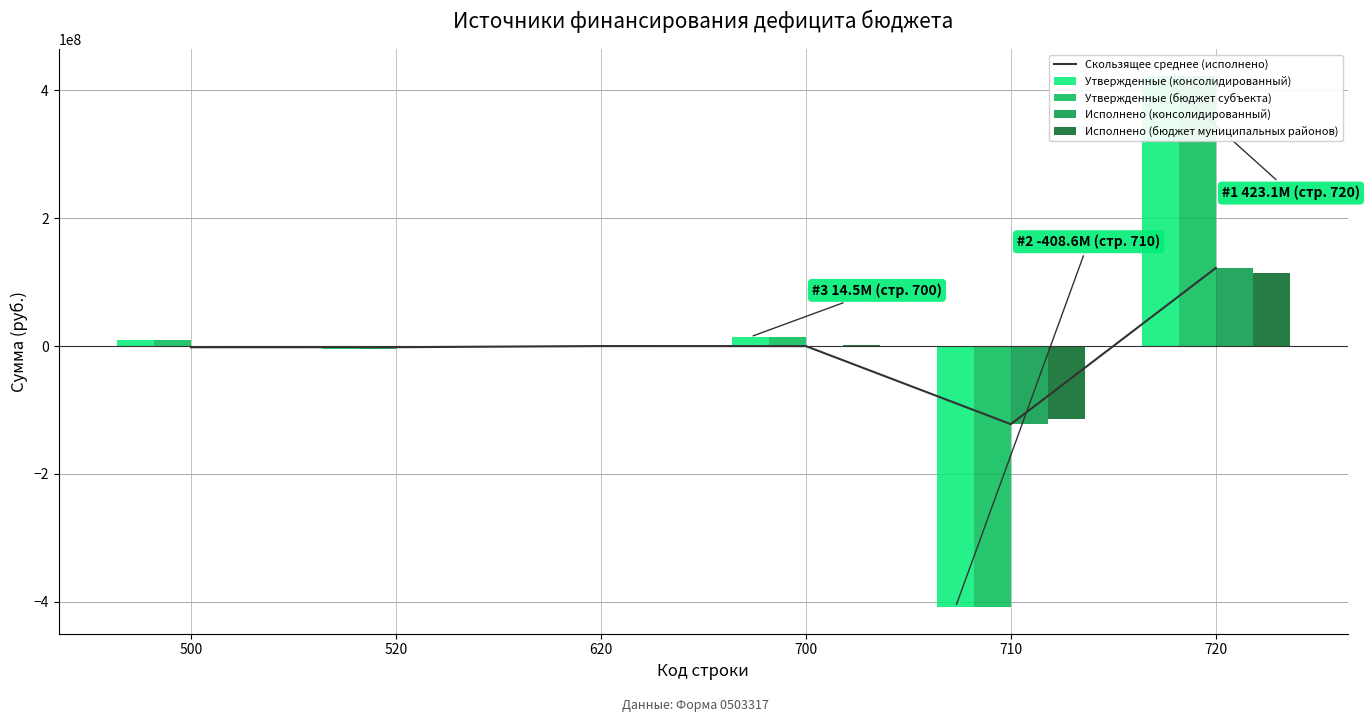

What are all the series names shown in the legend?

Скользящее среднее (исполнено), Утвержденные (консолидированный), Утвержденные (бюджет субъекта), Исполнено (консолидированный), Исполнено (бюджет муниципальных районов)